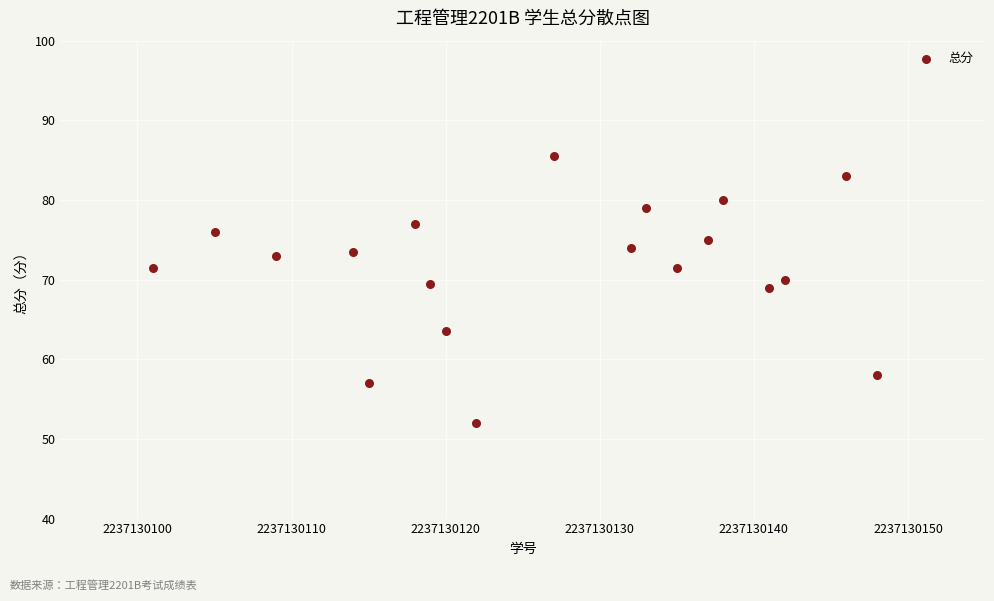

What is the range of X values (max minus min)?

47.0